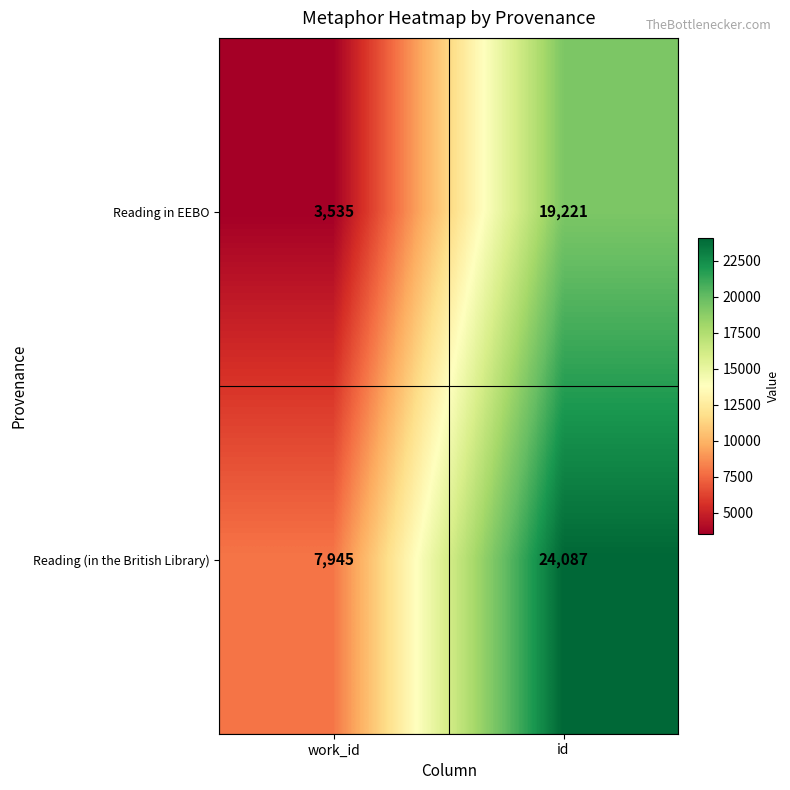

What is the difference between the Reading in EEBO values at work_id and id?

15686